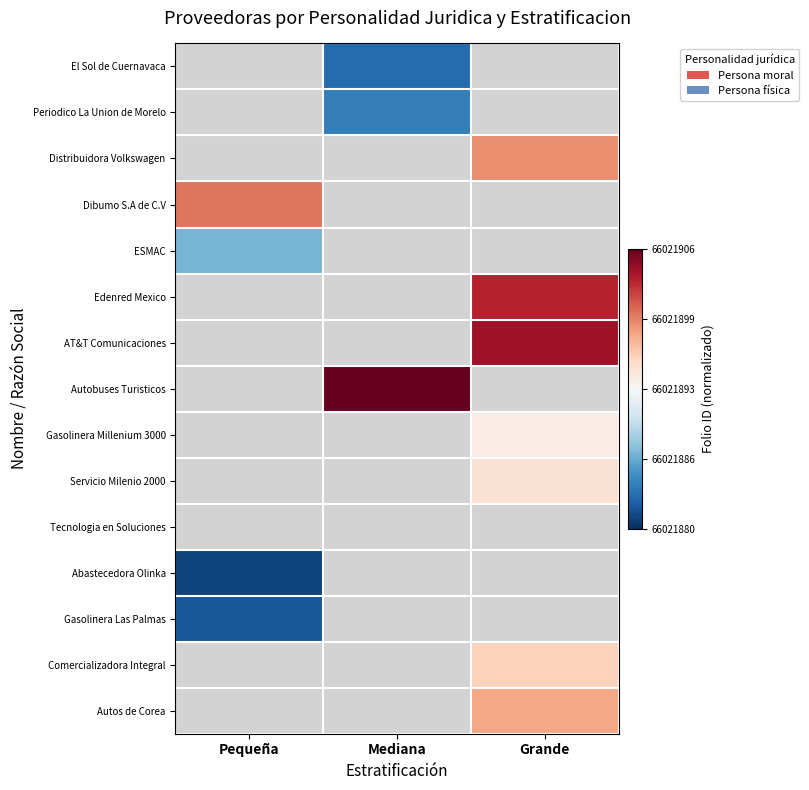

Rank the series by their maximum value, from lowest to highest.

Tecnologia en Soluciones, Abastecedora Olinka, Gasolinera Las Palmas, El Sol de Cuernavaca, Periodico La Union de Morelo, ESMAC, Gasolinera Millenium 3000, Servicio Milenio 2000, Comercializadora Integral, Autos de Corea, Distribuidora Volkswagen, Dibumo S.A de C.V, Edenred Mexico, AT&T Comunicaciones, Autobuses Turisticos